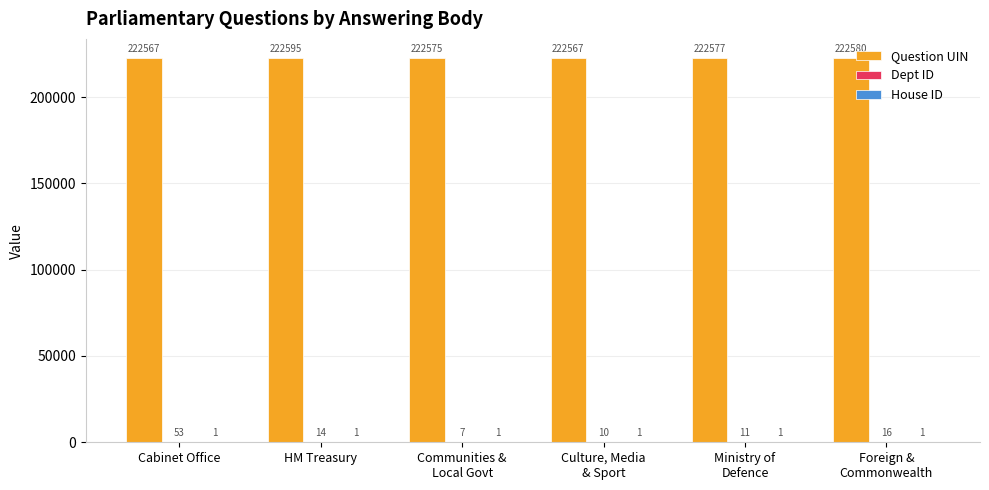

What value does the Question UIN series have at Communities &
Local Govt?

222575.5